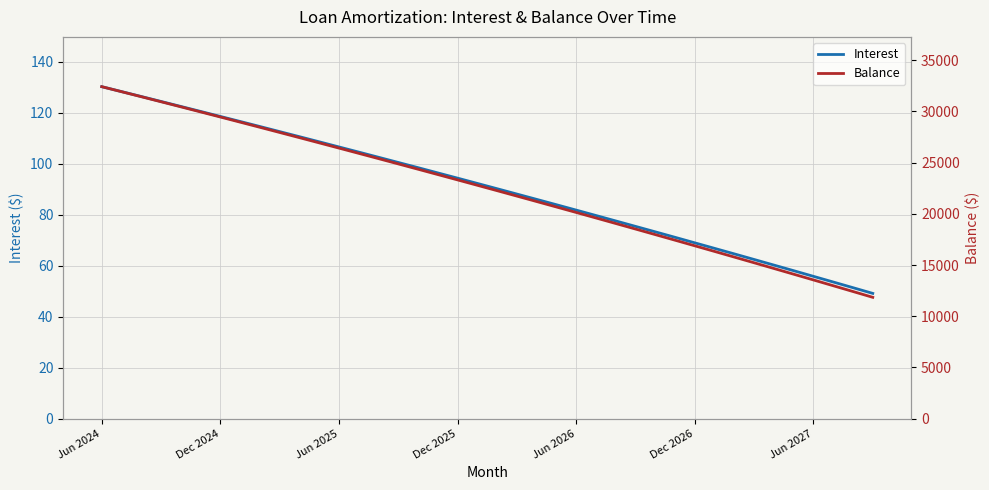

What is the smallest value displayed?

49.1